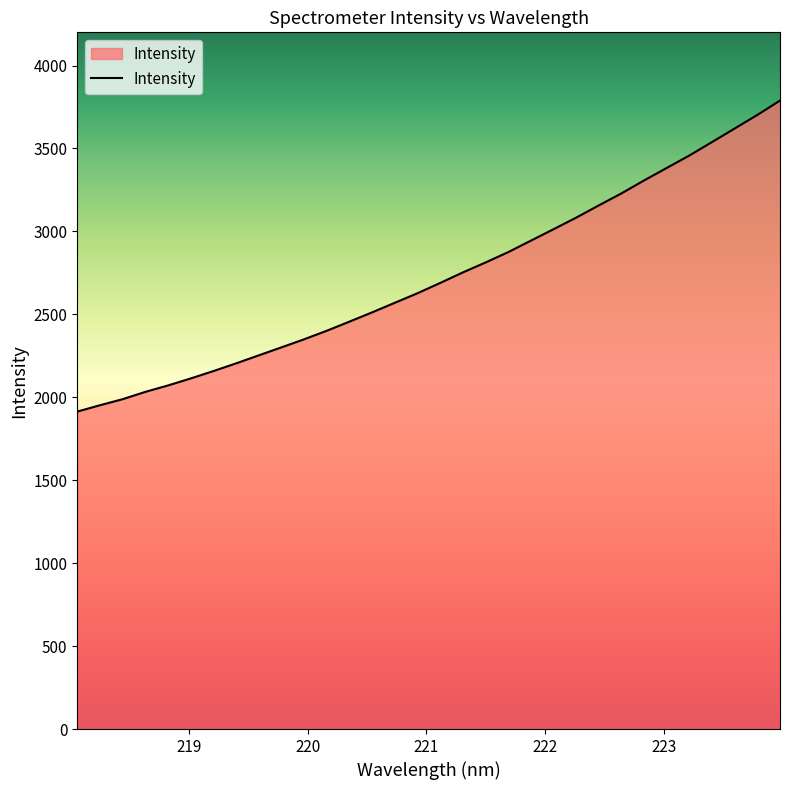

What is the maximum value shown in the chart?

3788.6